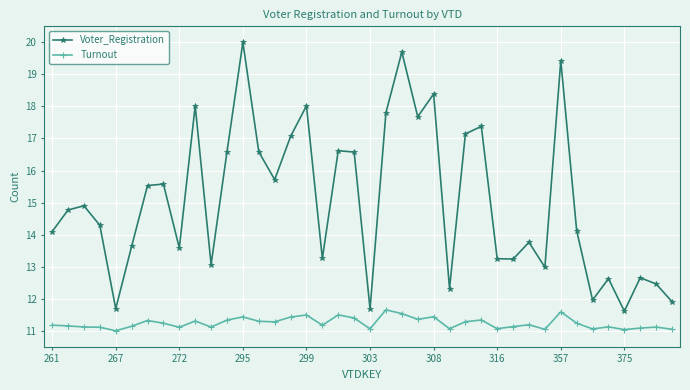

Rank the series by their maximum value, from highest to lowest.

Voter_Registration, Turnout